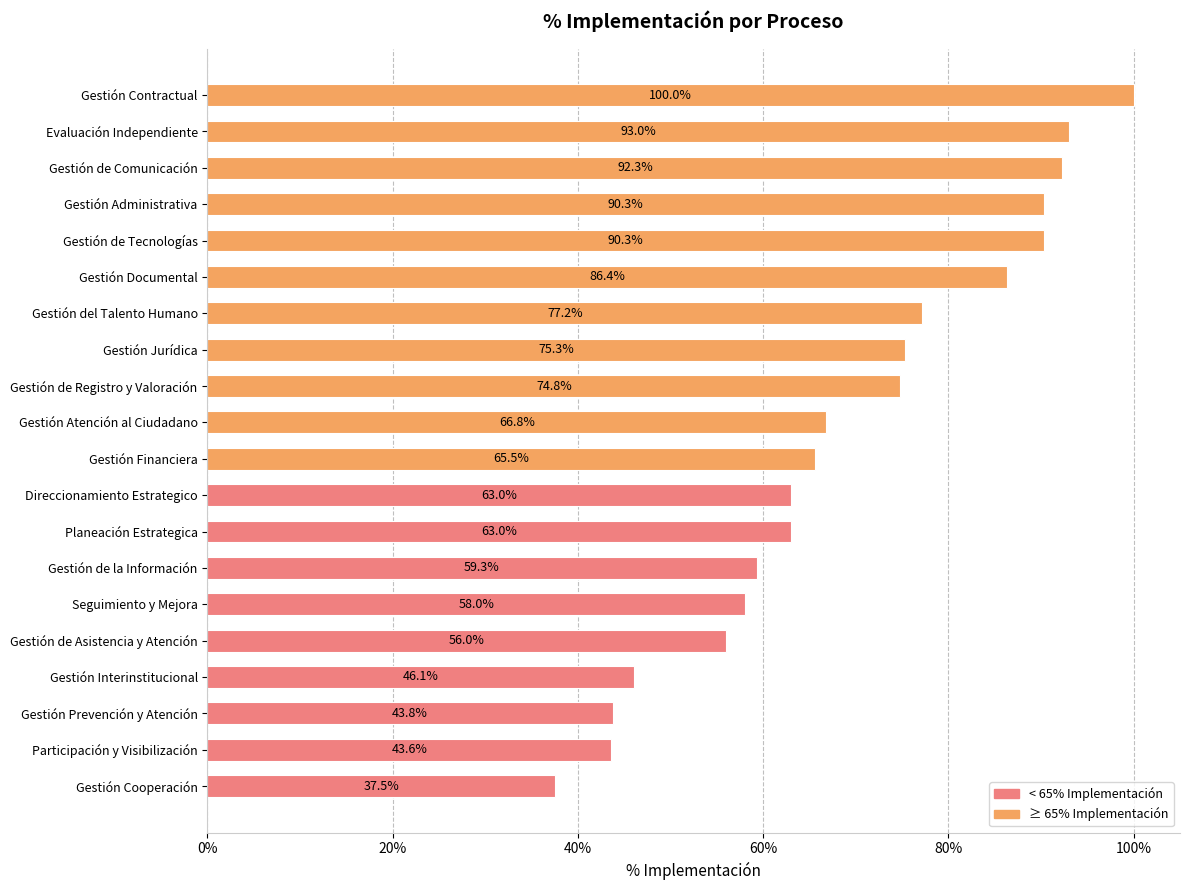

Are the bars horizontal?

Yes